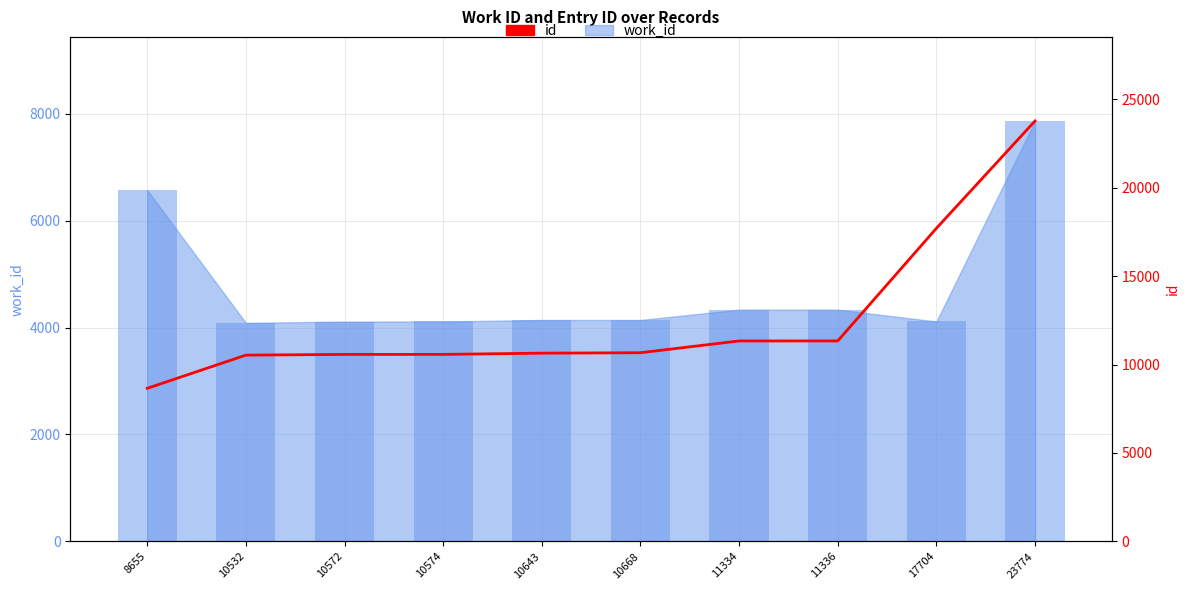

What value does the data have at 11334, to the nearest 100?

11300